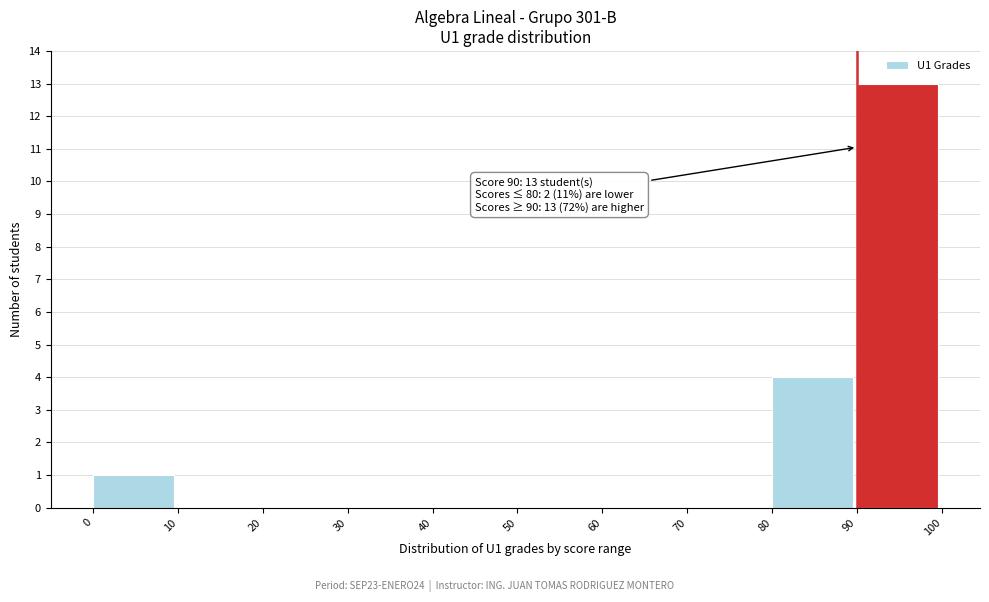

Which range on the x-axis has the tallest bar?

90 to 100